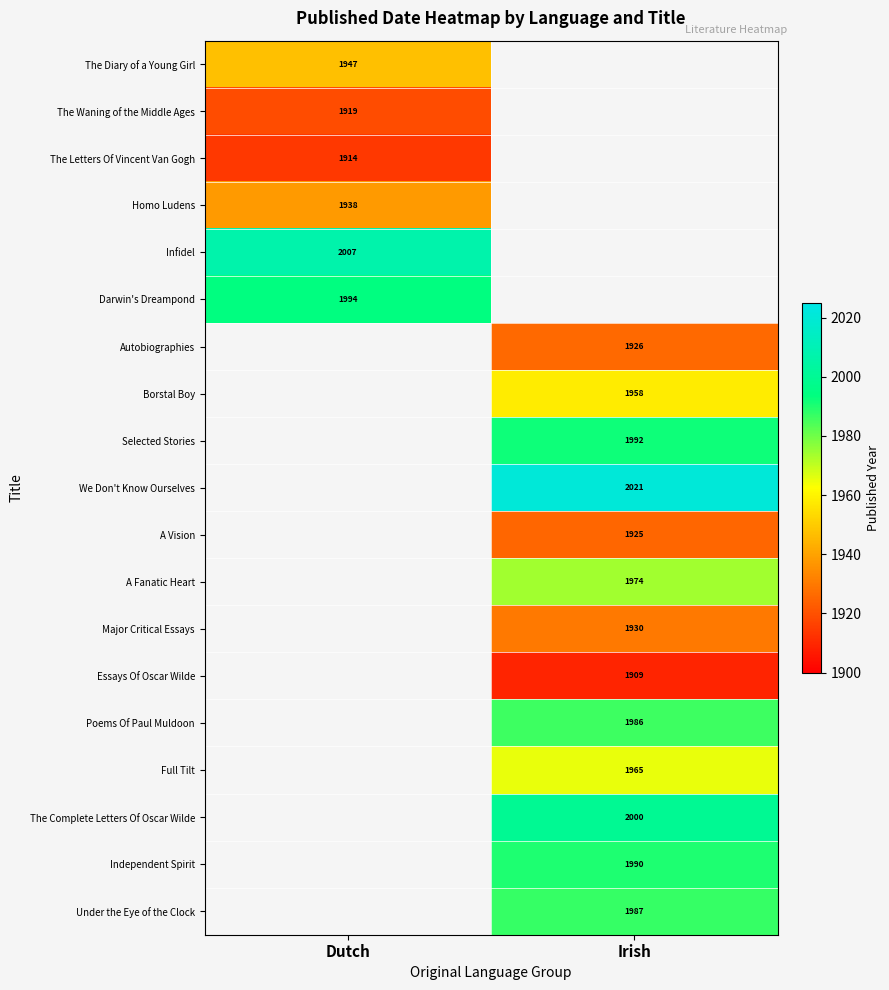

Is it true that The Diary of a Young Girl equals 1947 at Dutch?

True